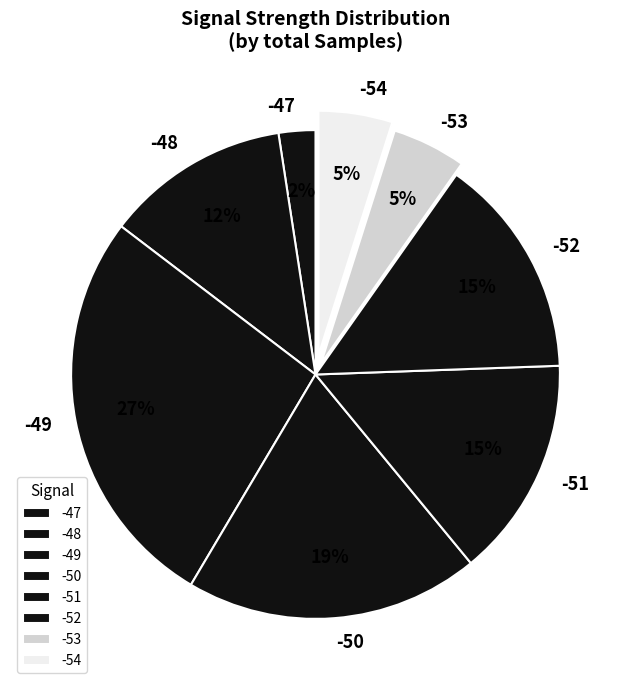

What is the smallest slice in the pie chart?

-47